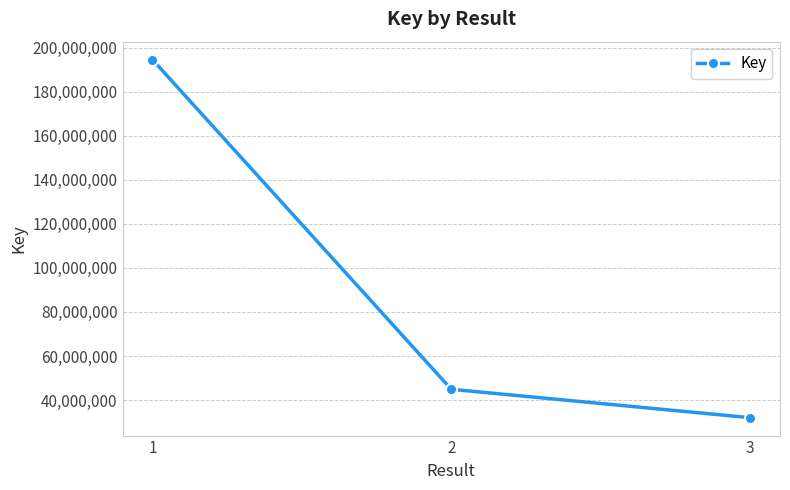

What is the sum of the values at 1 and 2?

239458817